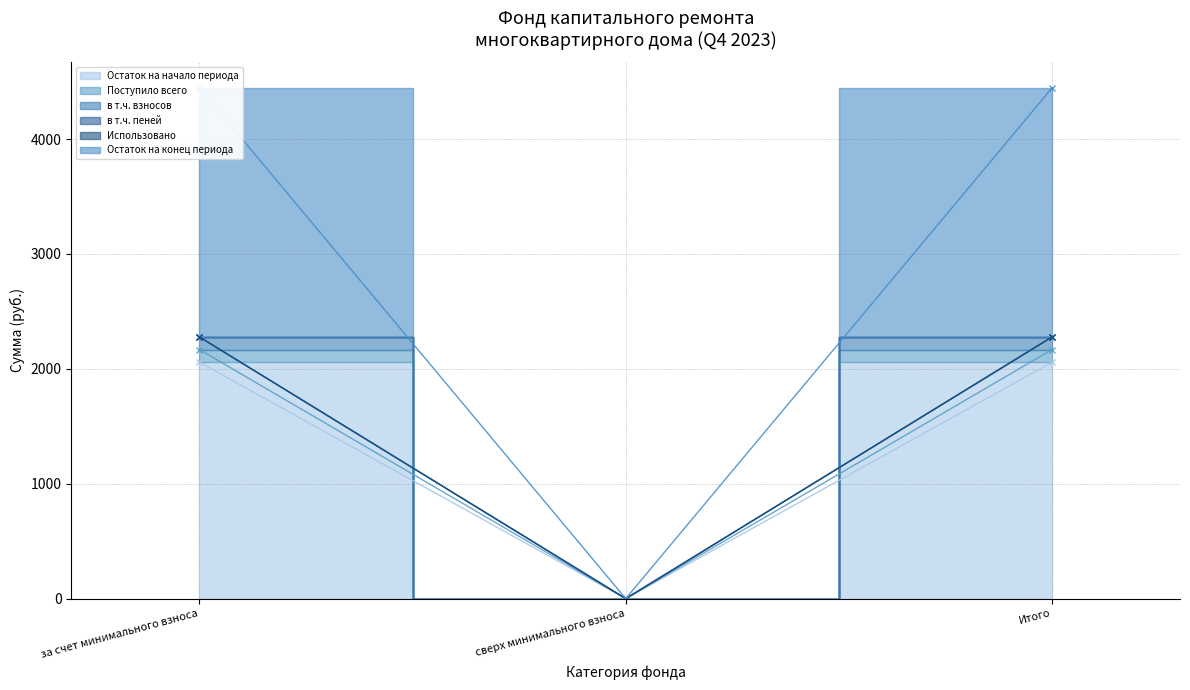

Which category has the lowest value in the Остаток на начало периода series?

сверх минимального взноса